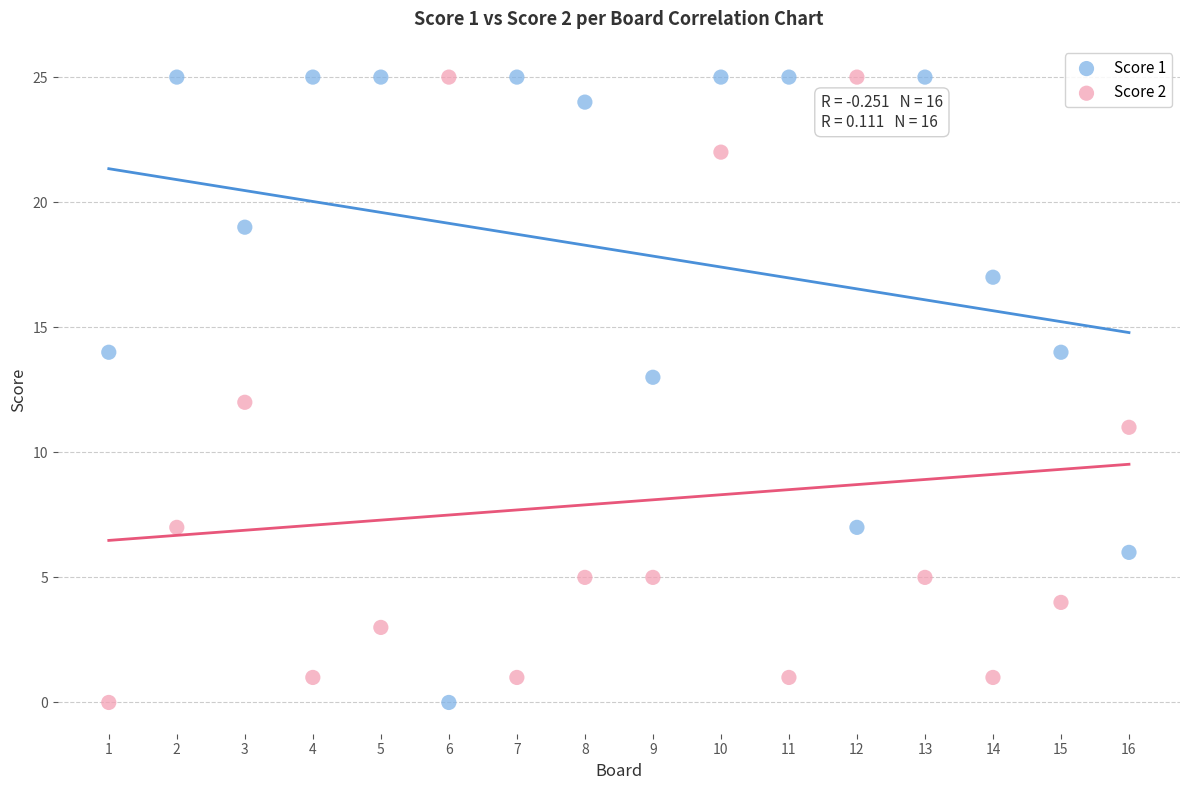

What is the X range (max minus min) for the scatter plot?

15